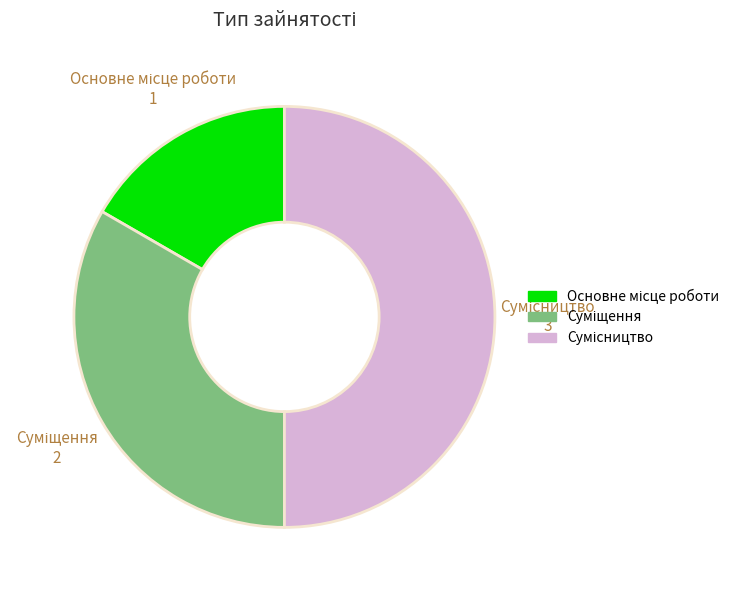

True or false: Сумісництво accounts for 65% of the total.

False